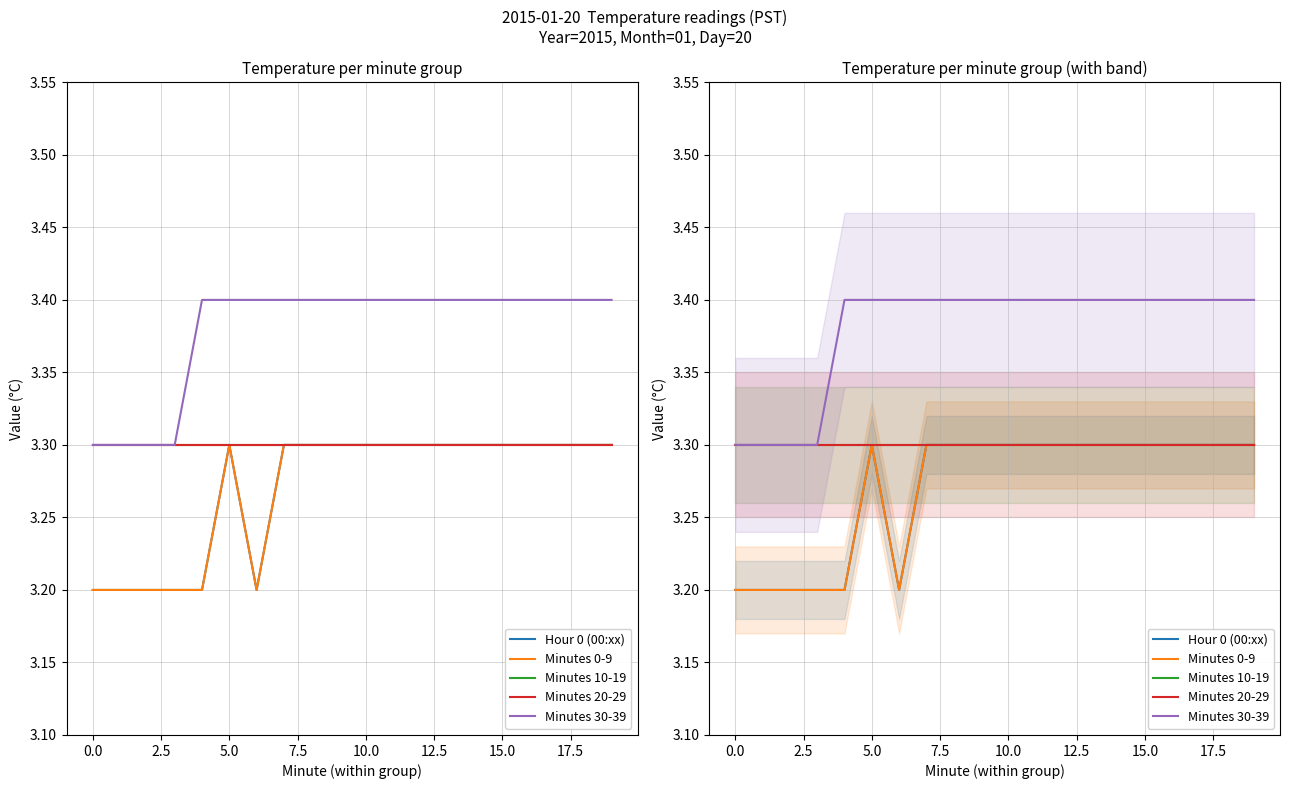

How many lines are shown in the chart?

5